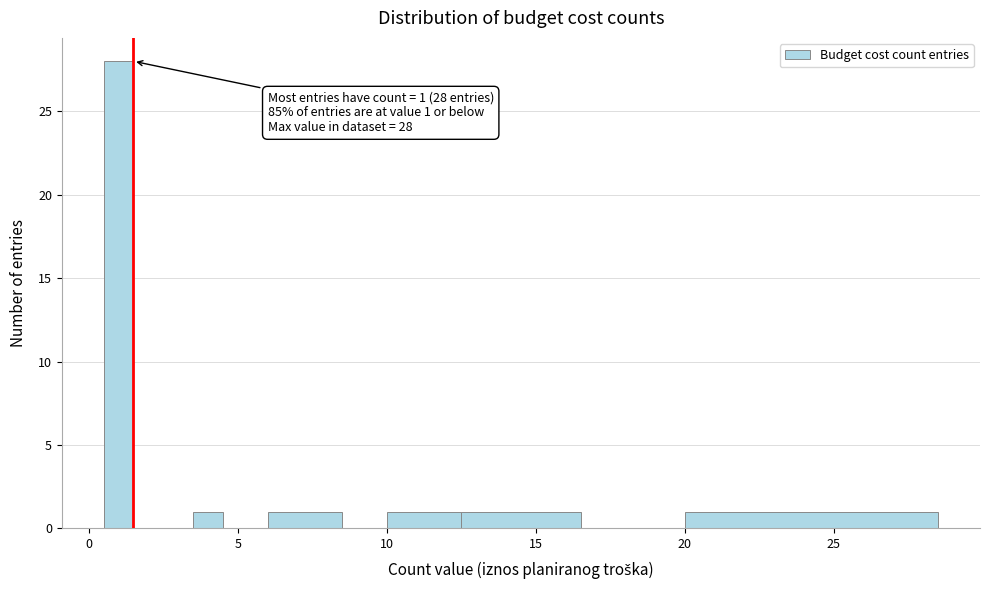

Around what value on the x-axis is the tallest bar? Give the approximate position of its centre, as read against the axis.

1.0